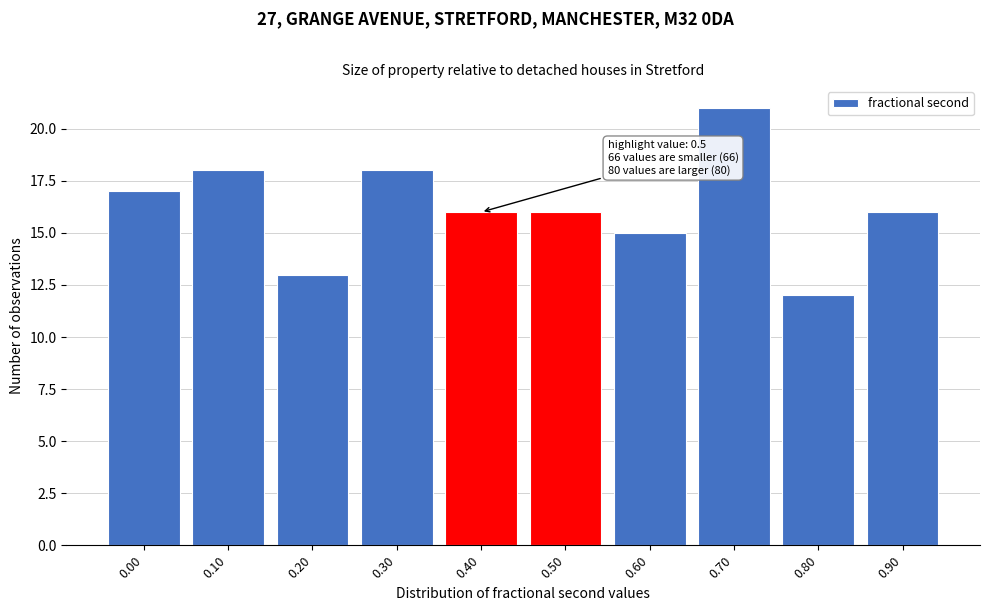

Reading left to right, transcribe all the data shown in this chart.

17	18	13	18	16	16	15	21	12	16